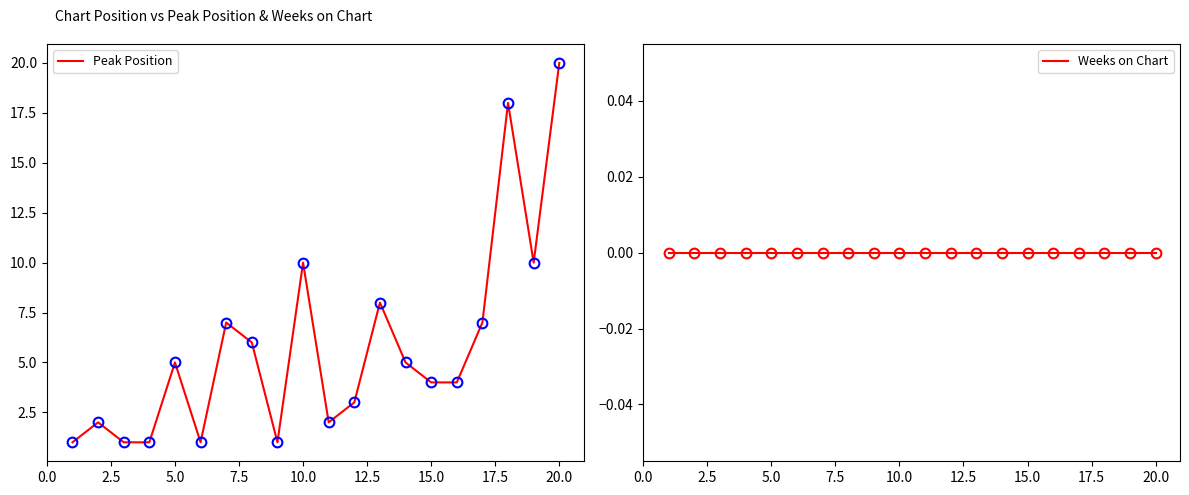

Rank the series by their average value, from lowest to highest.

Weeks on Chart, Peak Position